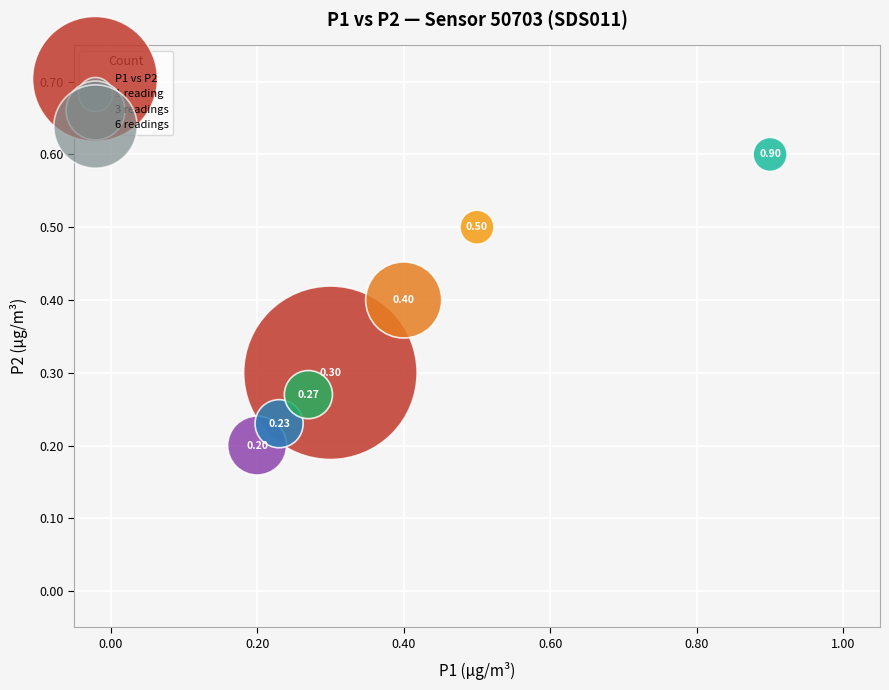

What is the average X value?

0.4